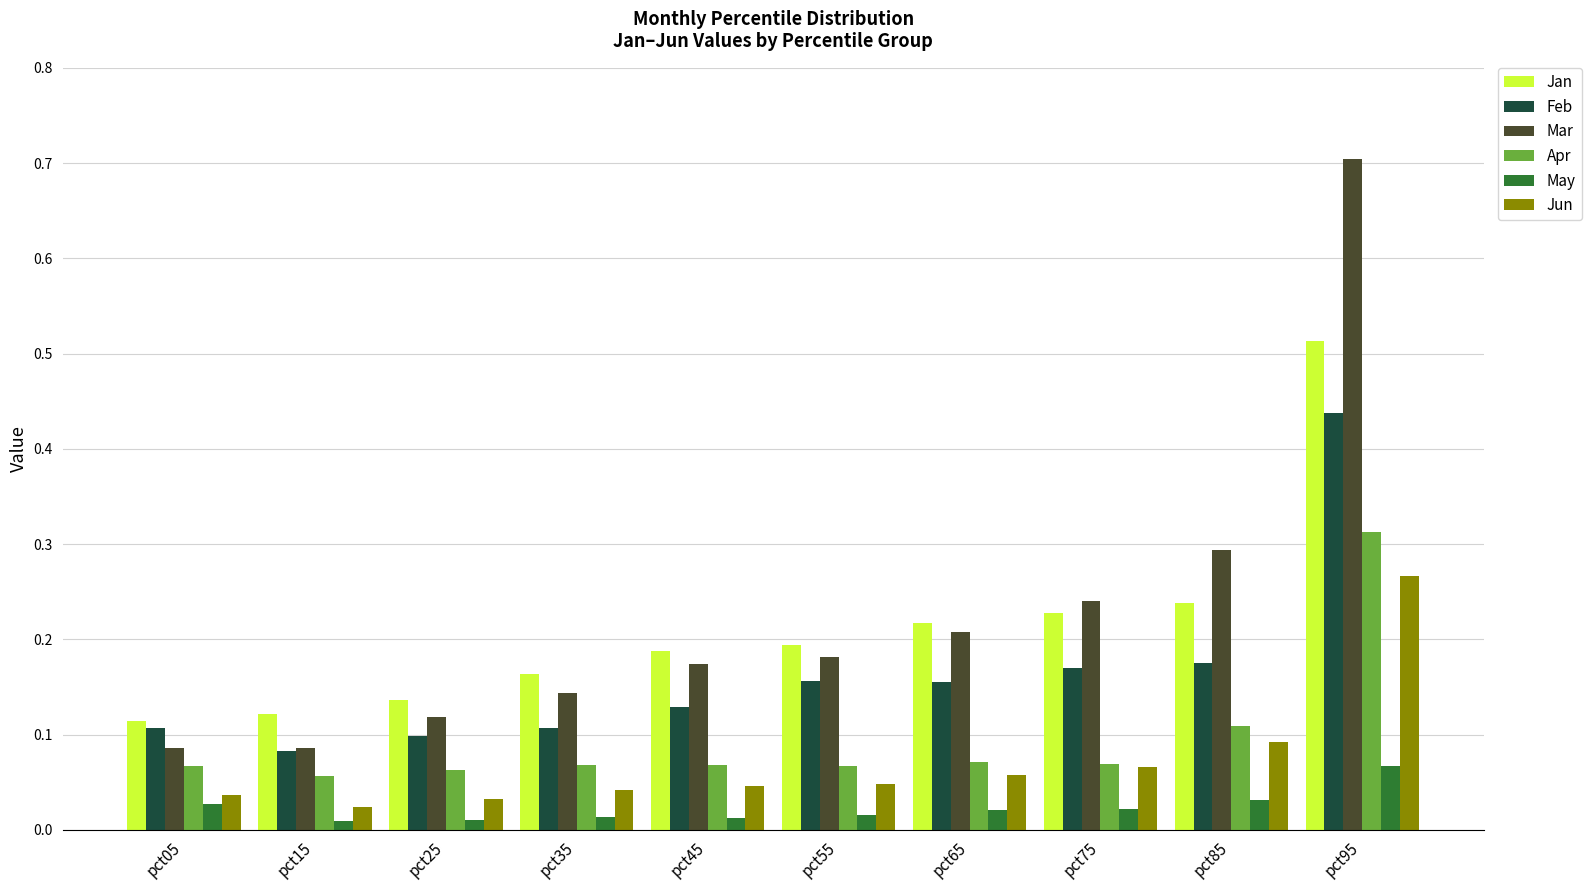

What is the sum of all Feb values?

1.6